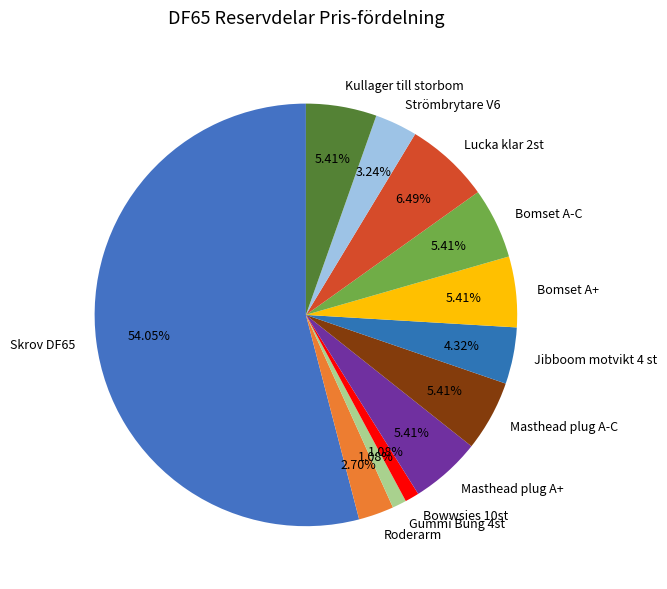

Combined, do Jibboom motvikt 4 st and Masthead plug A+ account for over 50%?

No